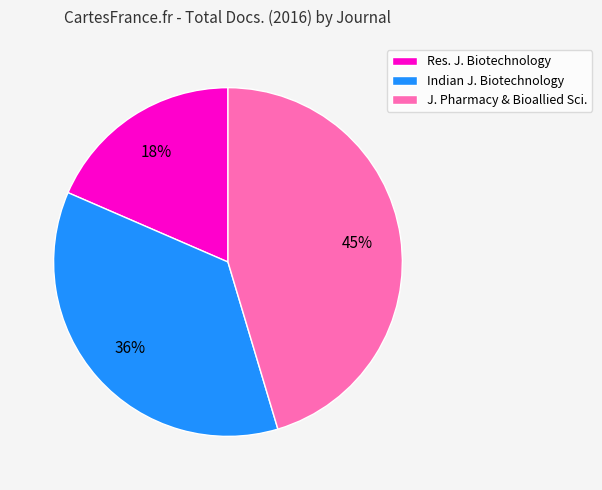

Is there a majority slice in this chart?

No